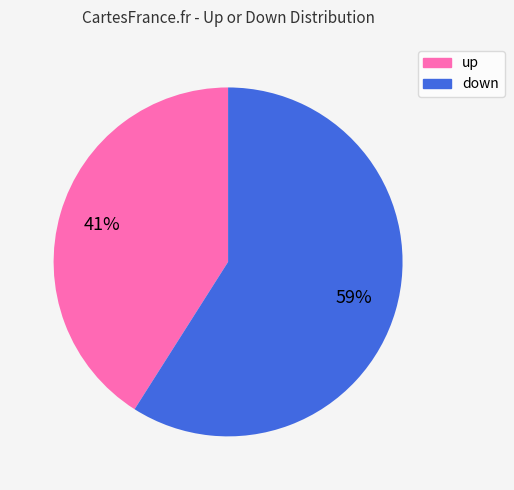

Is down the majority of the pie?

Yes